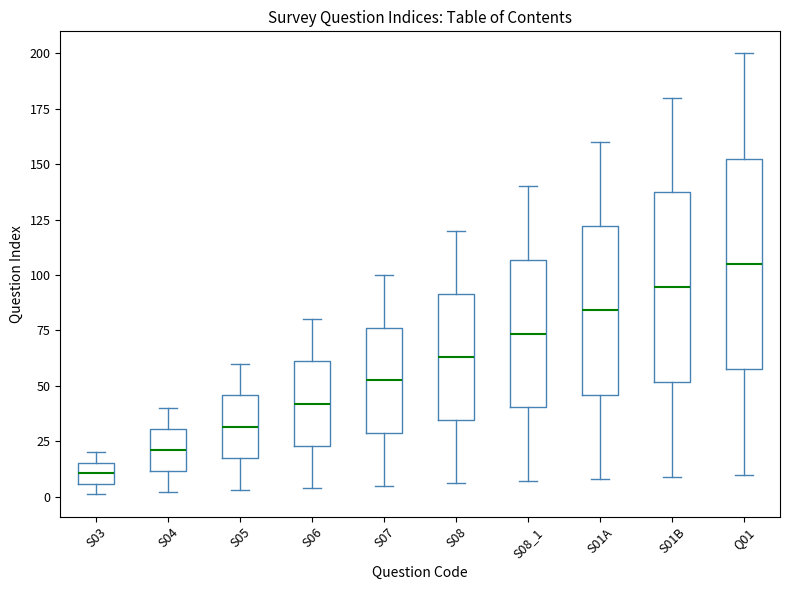

Reading left to right, transcribe this box plot: for each box, give where its median line is, the range the box spans, and where its two whiskers end, as read against the y-axis. The values are not printed on the chart, so give them approximately, as read against the axis.

S03: median 10, box 5 to 15, whiskers 0 to 20
S04: median 20, box 10 to 30, whiskers 0 to 40
S05: median 30, box 15 to 45, whiskers 5 to 60
S06: median 40, box 25 to 60, whiskers 5 to 80
S07: median 55, box 30 to 75, whiskers 5 to 100
S08: median 65, box 35 to 90, whiskers 5 to 120
S08_1: median 75, box 40 to 105, whiskers 5 to 140
S01A: median 85, box 45 to 120, whiskers 10 to 160
S01B: median 95, box 50 to 135, whiskers 10 to 180
Q01: median 105, box 60 to 155, whiskers 10 to 200